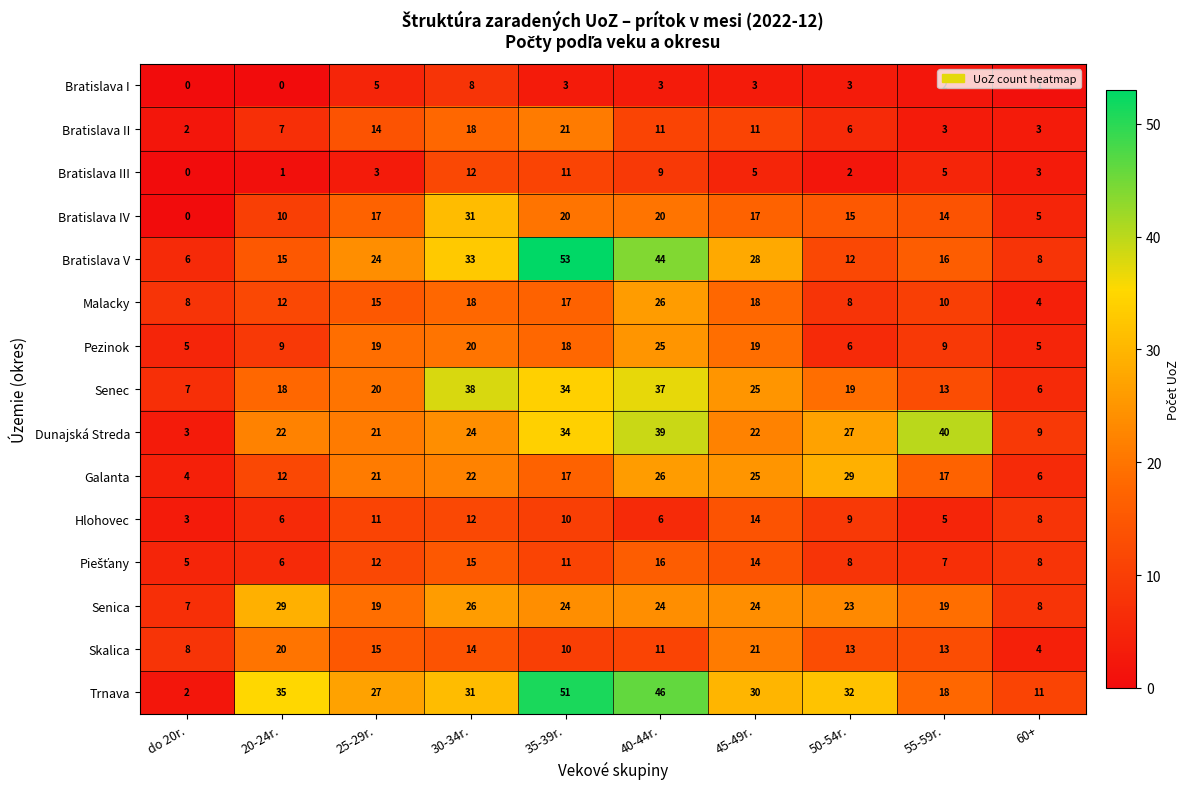

Where is Dunajská Streda nearest to the value 21?

25-29r.